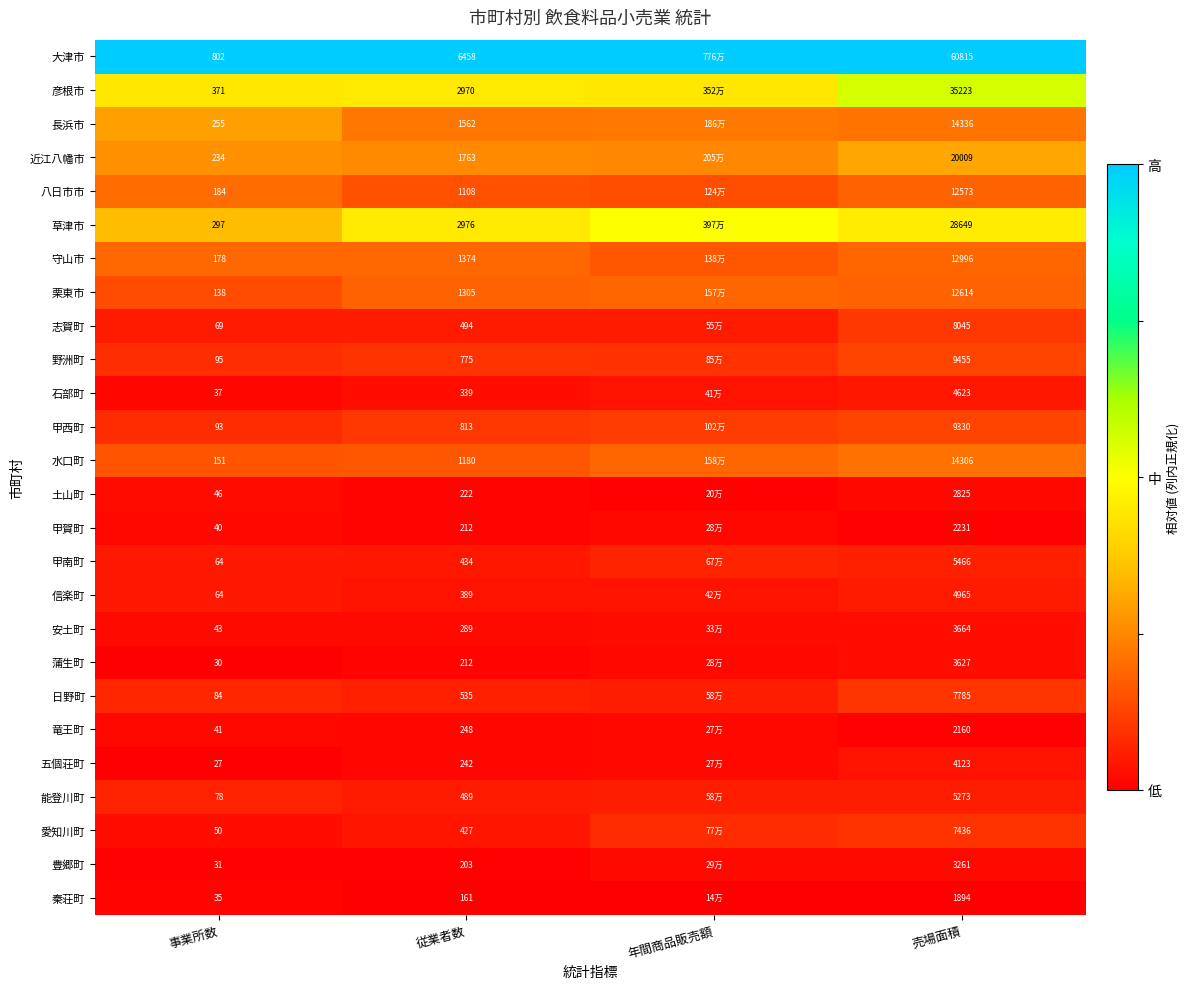

Rank the series at 売場面積 from lowest to highest value.

秦荘町, 竜王町, 甲賀町, 土山町, 豊郷町, 蒲生町, 安土町, 五個荘町, 石部町, 信楽町, 能登川町, 甲南町, 愛知川町, 日野町, 志賀町, 甲西町, 野洲町, 八日市市, 栗東市, 守山市, 水口町, 長浜市, 近江八幡市, 草津市, 彦根市, 大津市